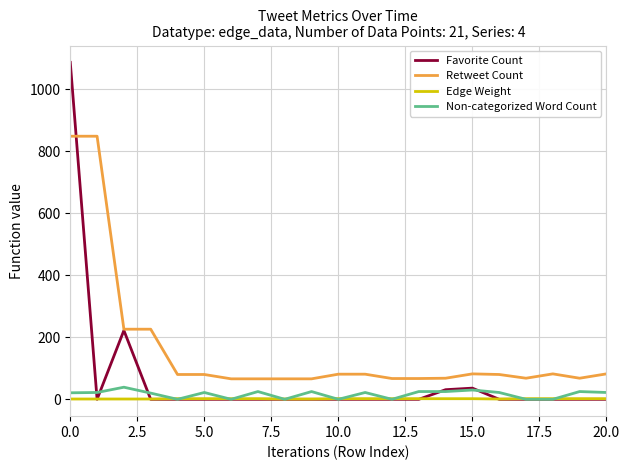

True or false: Favorite Count has more than 1 points higher than both neighbors.

True